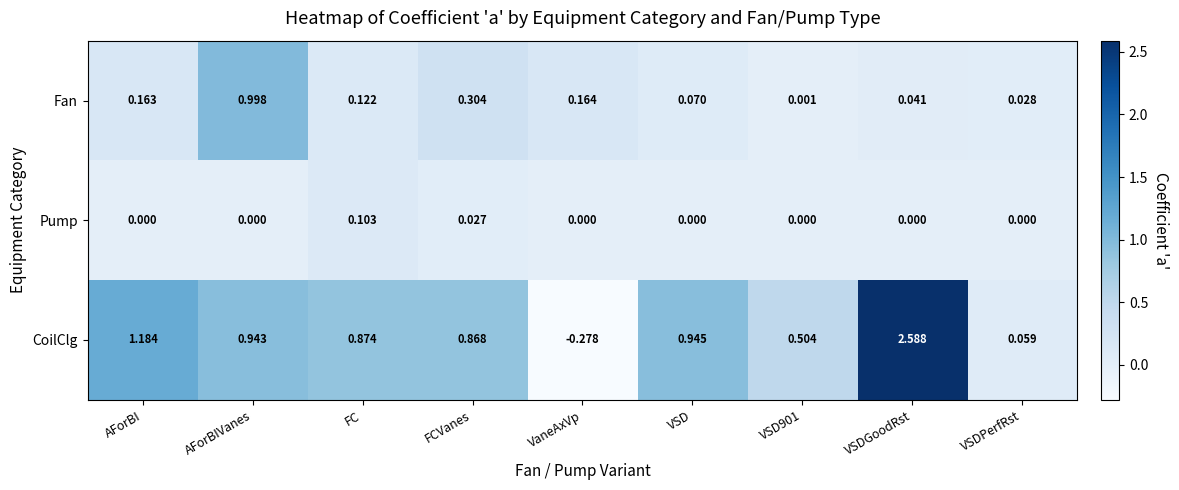

What is the maximum value shown in the chart?

2.6